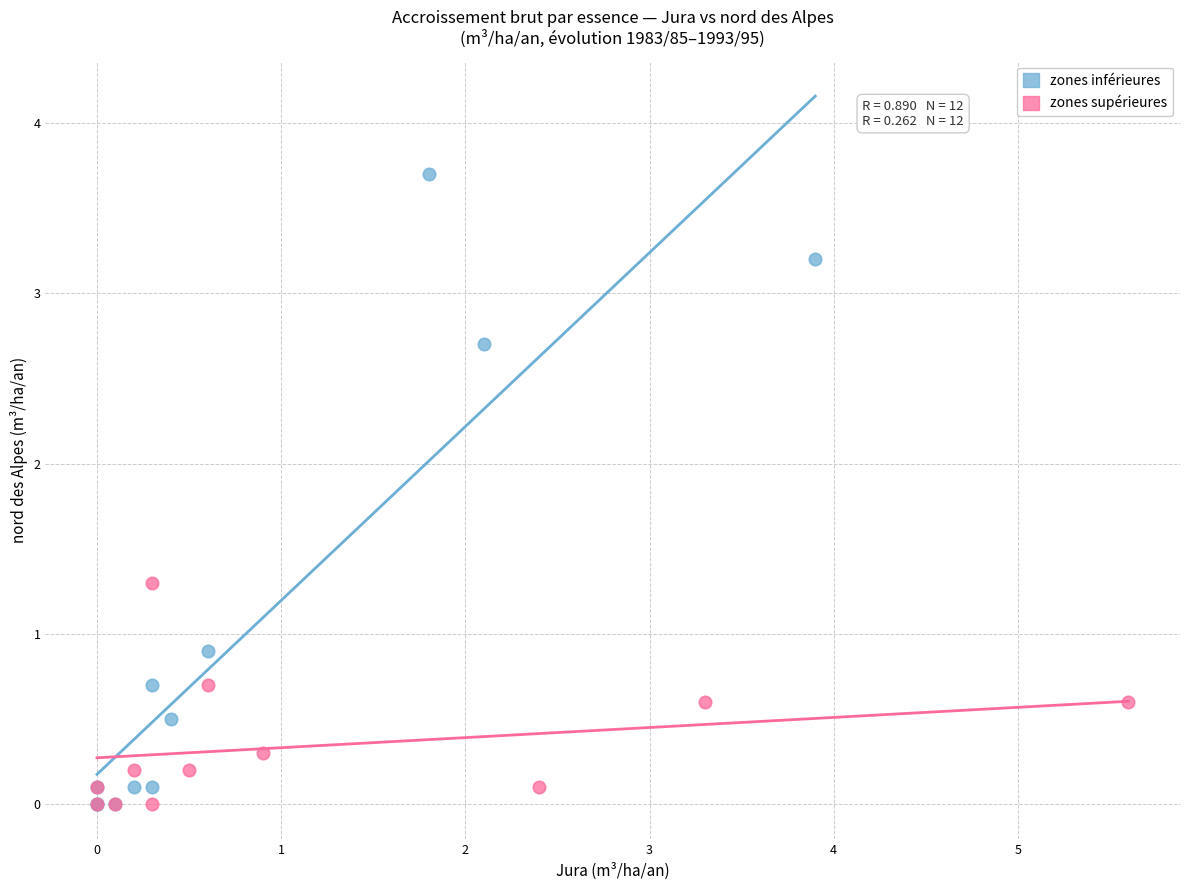

Which series has the widest spread of Y values?

zones inférieures